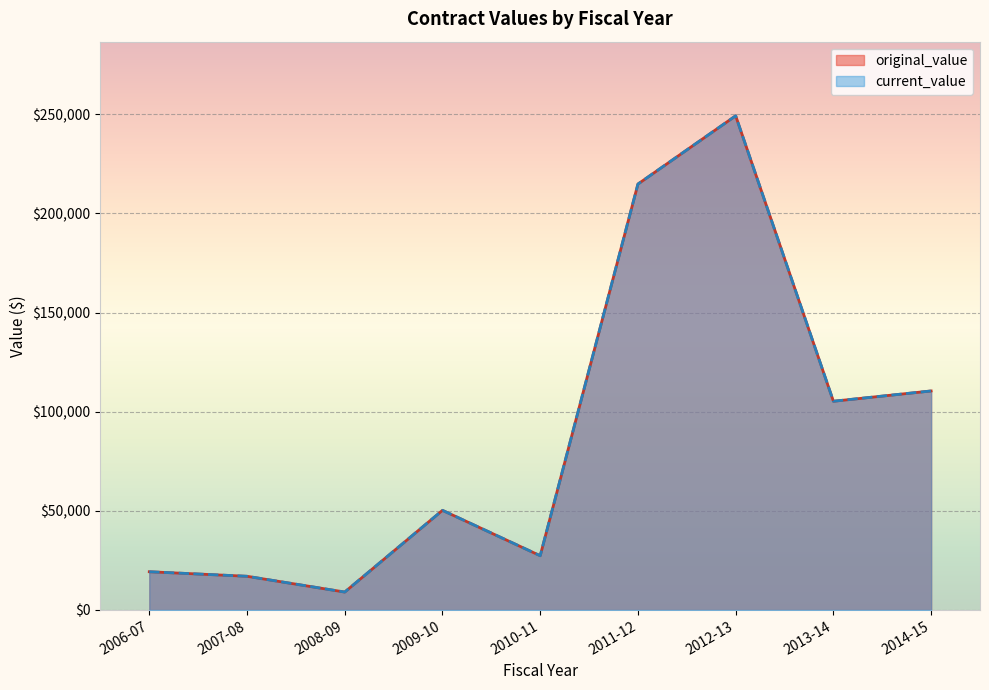

Does the chart display data point markers on the line(s)?

No